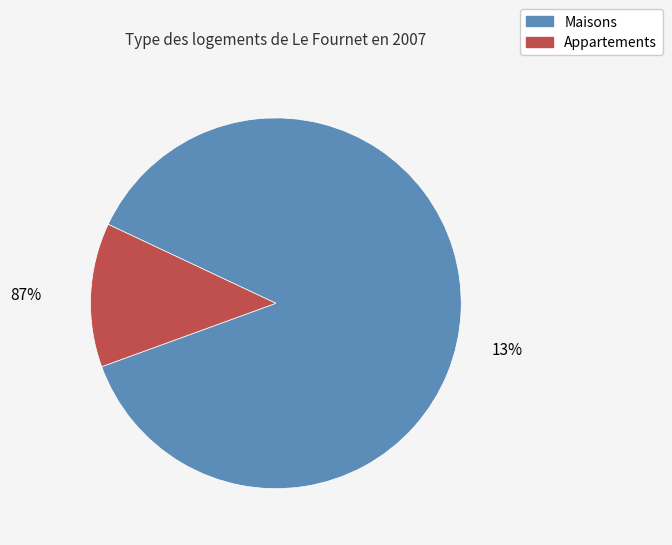

Is 8 the majority of the pie?

No